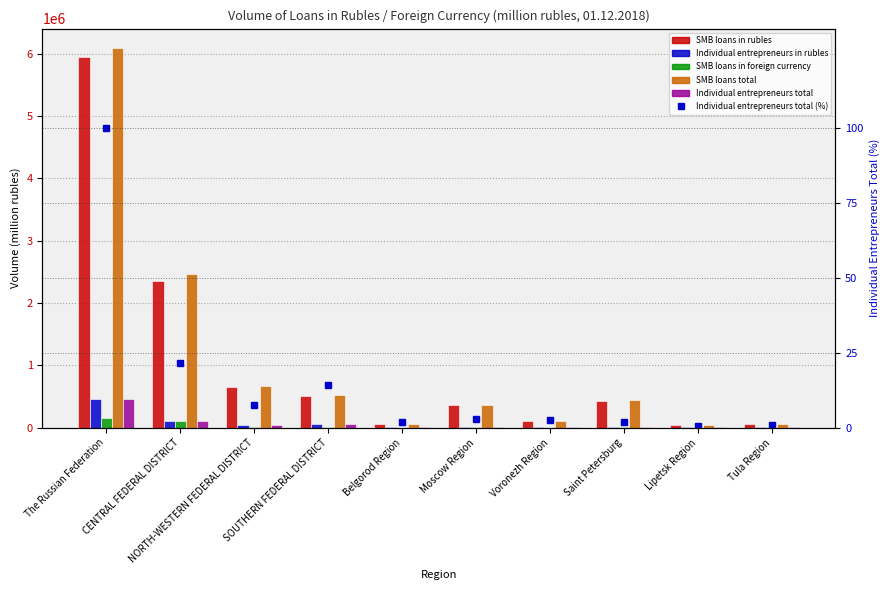

What is the total value across all series at NORTH-WESTERN FEDERAL DISTRICT?

1396781.7